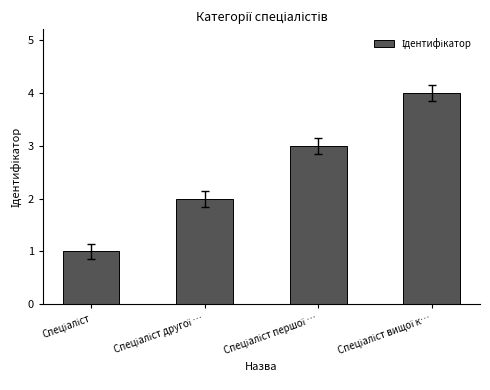

What is the value of the 4th bar from the left?

4